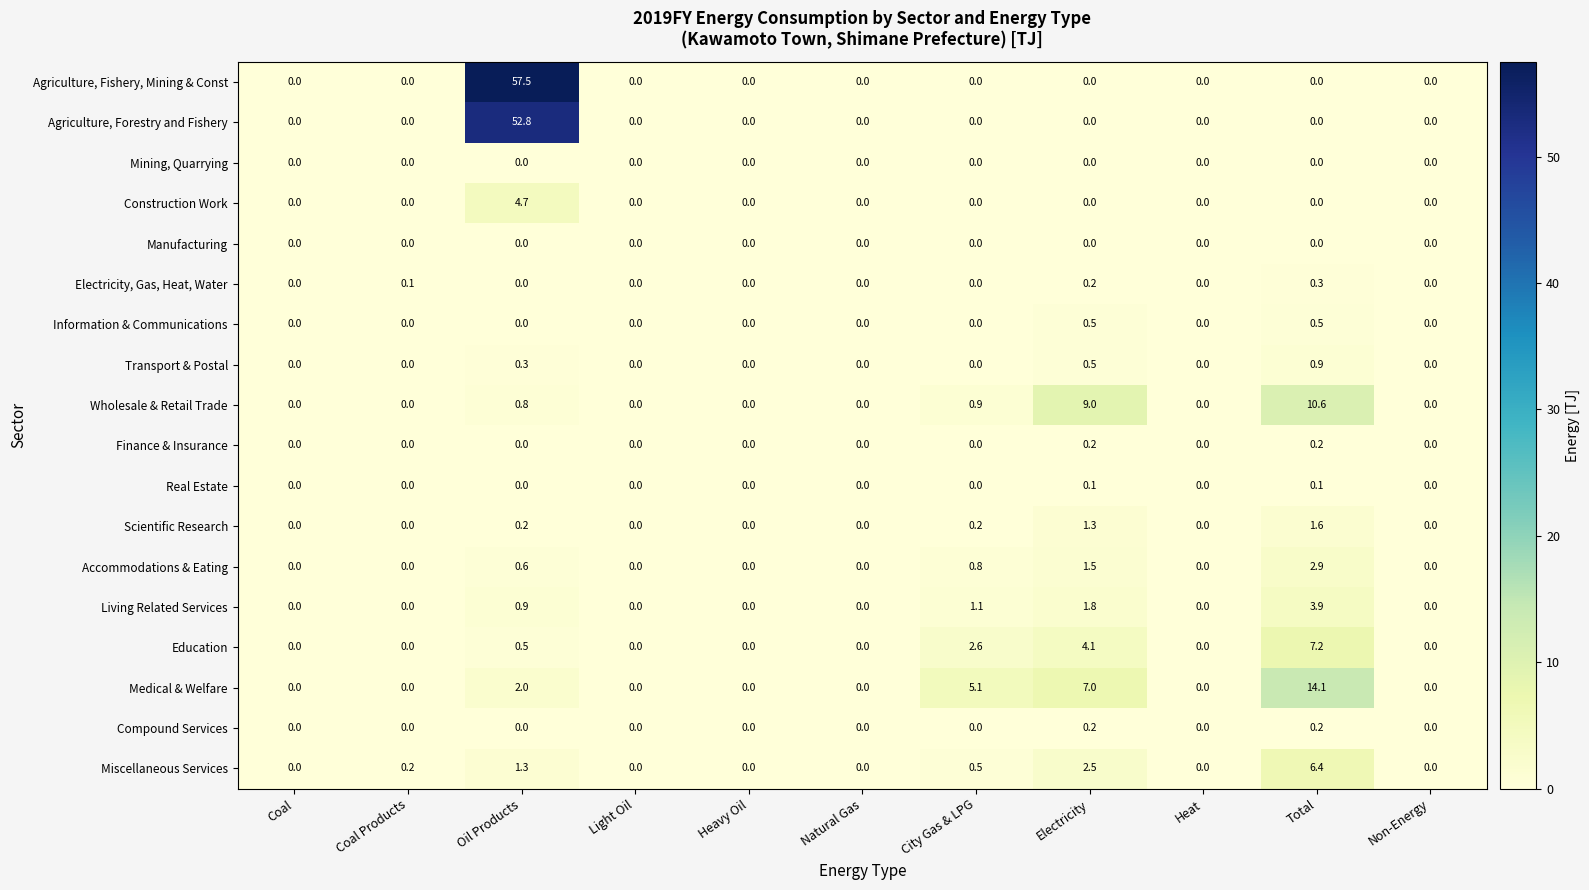

True or false: Finance & Insurance has a value of 0.0 at Coal Products.

True